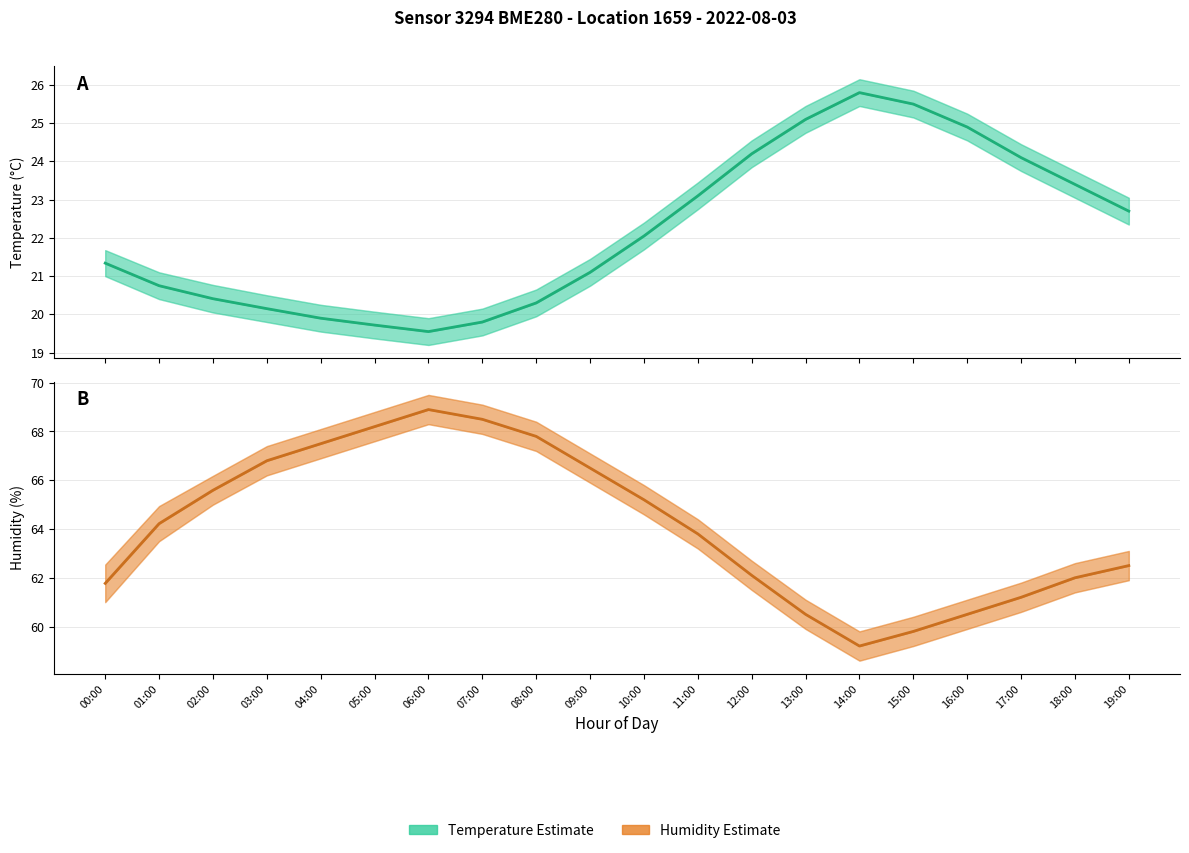

True or false: temperature has more than 2 points higher than both neighbors.

False